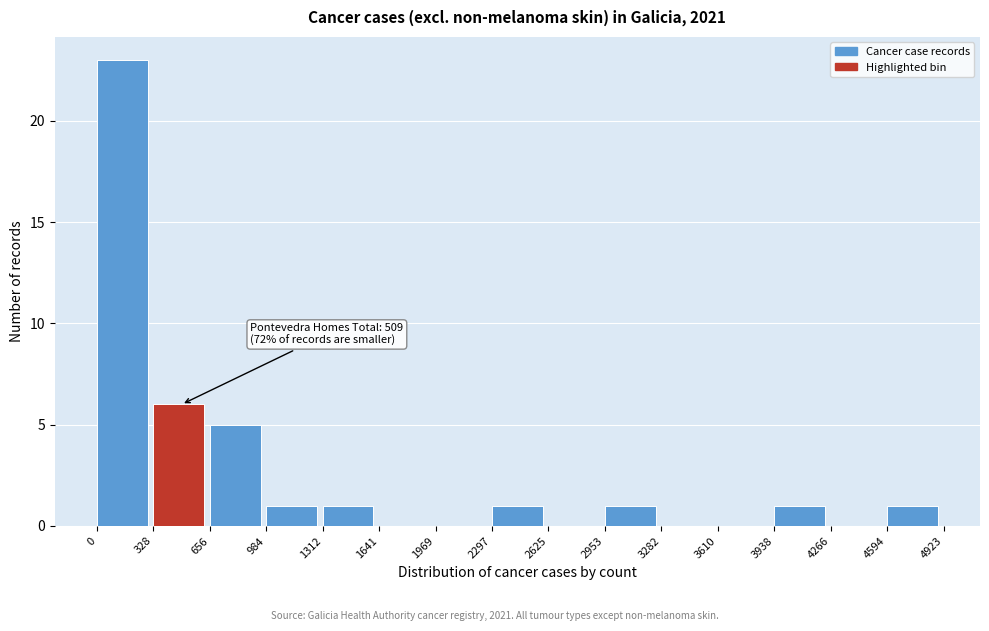

Over which range of the x-axis is the bar tallest?

0 to 328